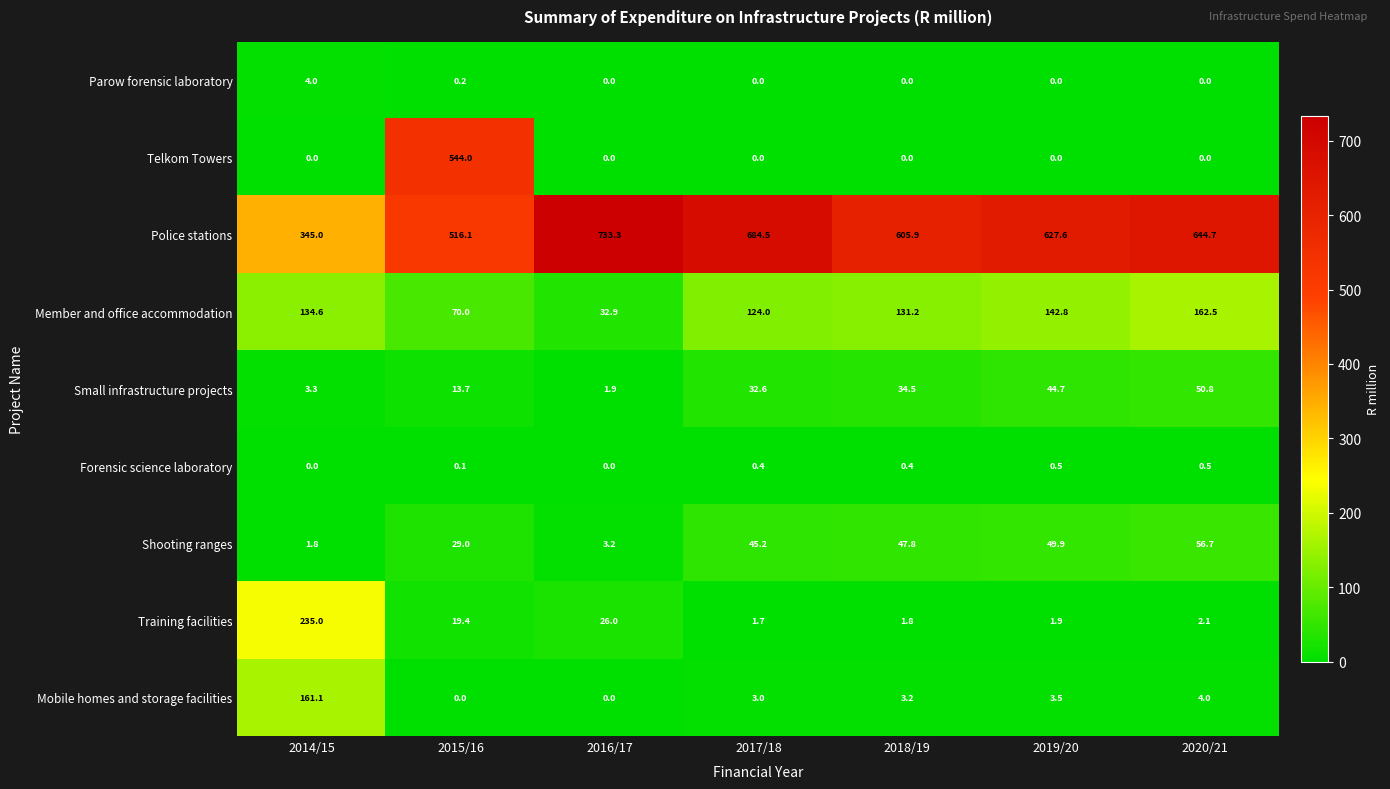

Rank the series at 2015/16 from highest to lowest value.

Telkom Towers, Police stations, Member and office accommodation, Shooting ranges, Training facilities, Small infrastructure projects, Parow forensic laboratory, Forensic science laboratory, Mobile homes and storage facilities